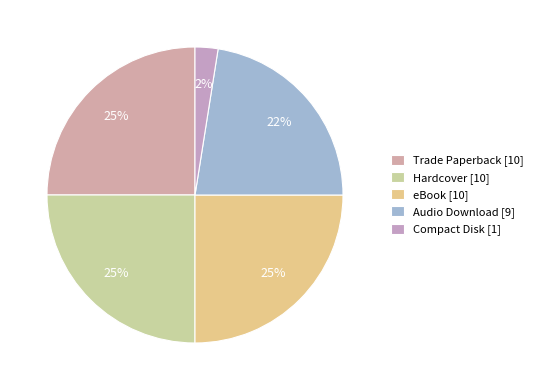

Combined, what portion of the pie is Hardcover and Audio Download?

47.5%